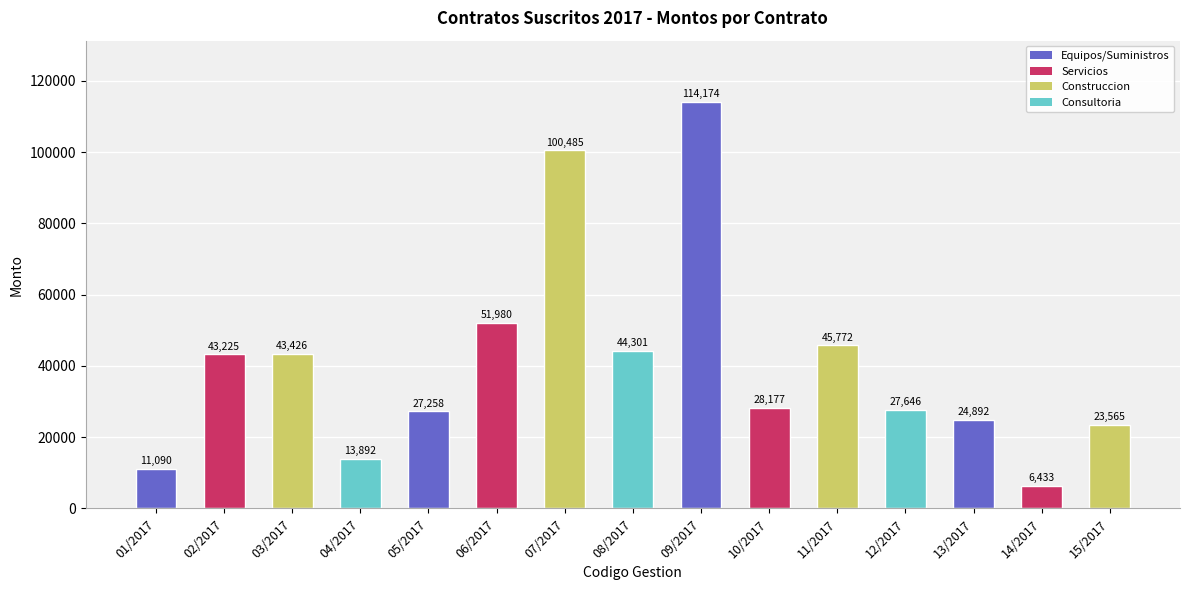

List the labels in order of value, largest first.

09/2017, 07/2017, 06/2017, 11/2017, 08/2017, 03/2017, 02/2017, 10/2017, 12/2017, 05/2017, 13/2017, 15/2017, 04/2017, 01/2017, 14/2017